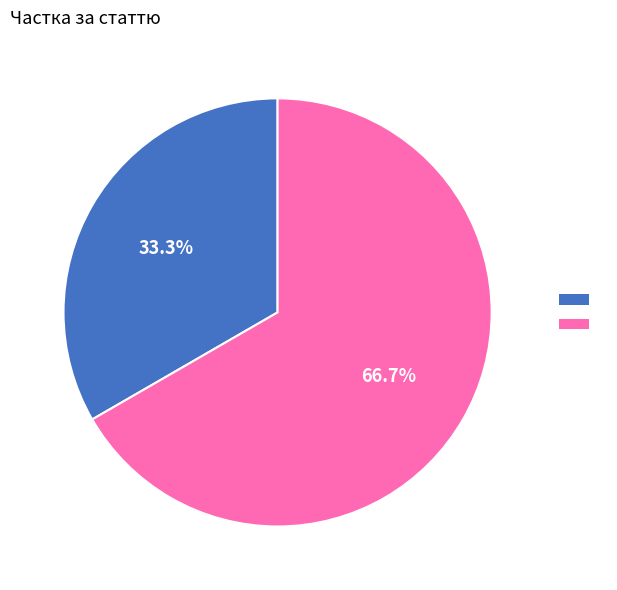

Does any single category account for the majority?

Yes